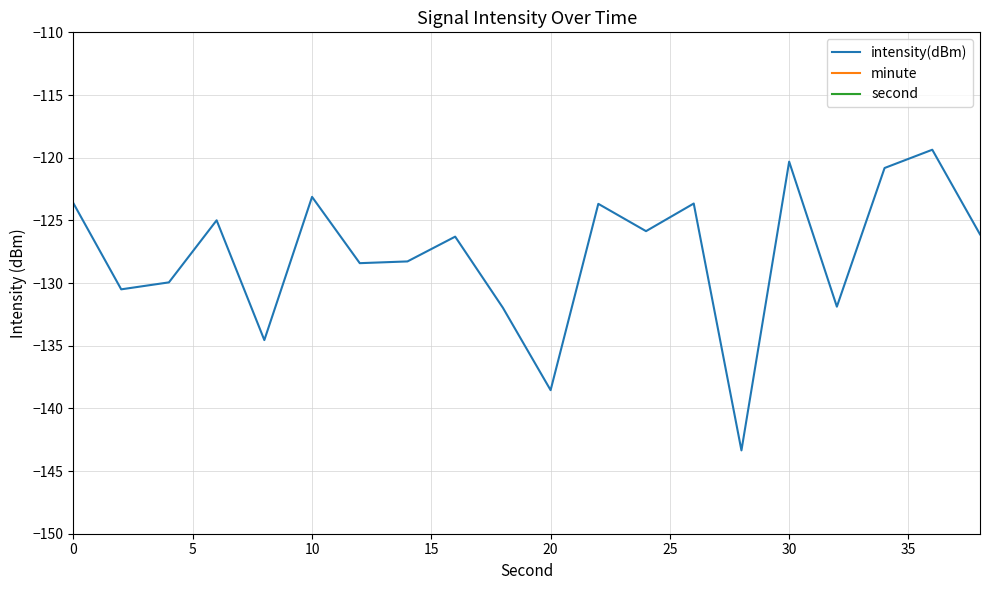

True or false: second and minute intersect in this chart.

False